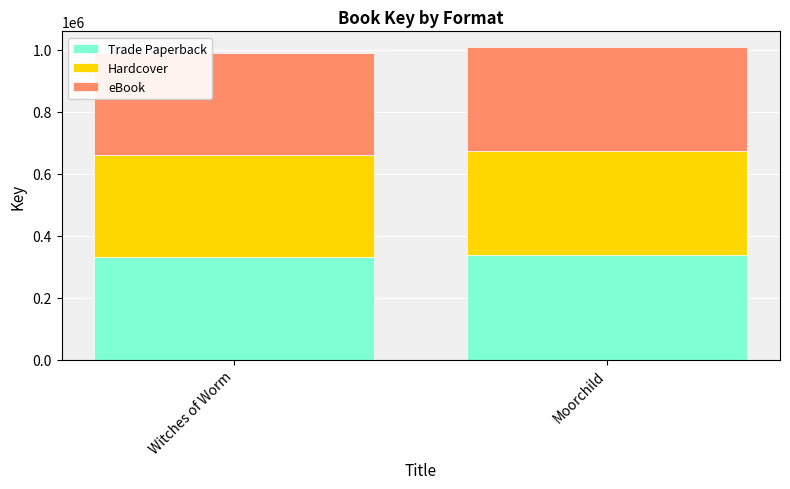

What is the total value across all series at Witches of Worm?

990021